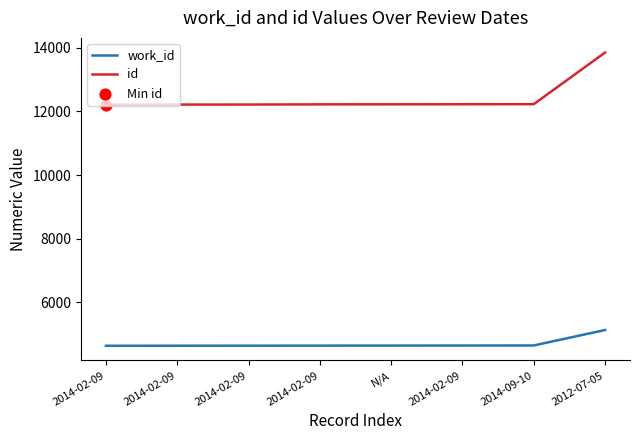

How many lines are shown in the chart?

2